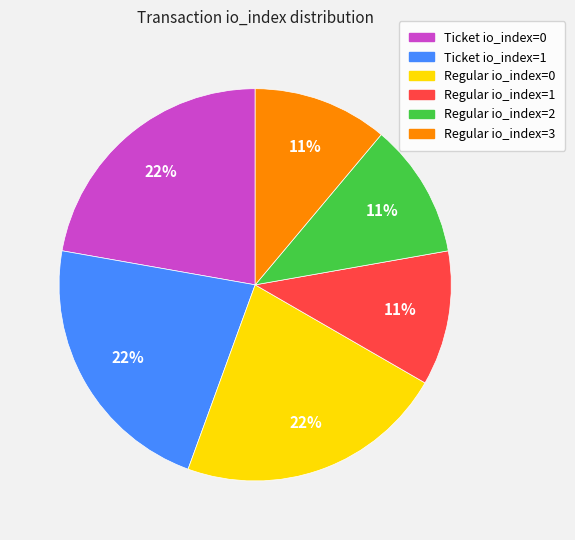

Does any single category account for the majority?

No